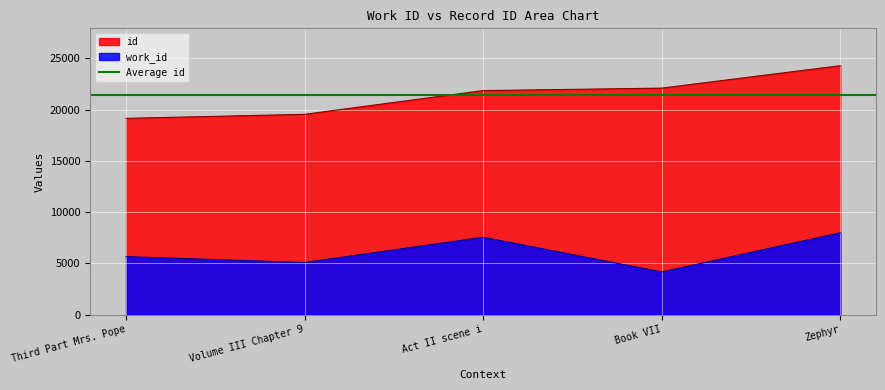

What is the difference between the work_id values at Zephyr and Third Part Mrs. Pope?

2326